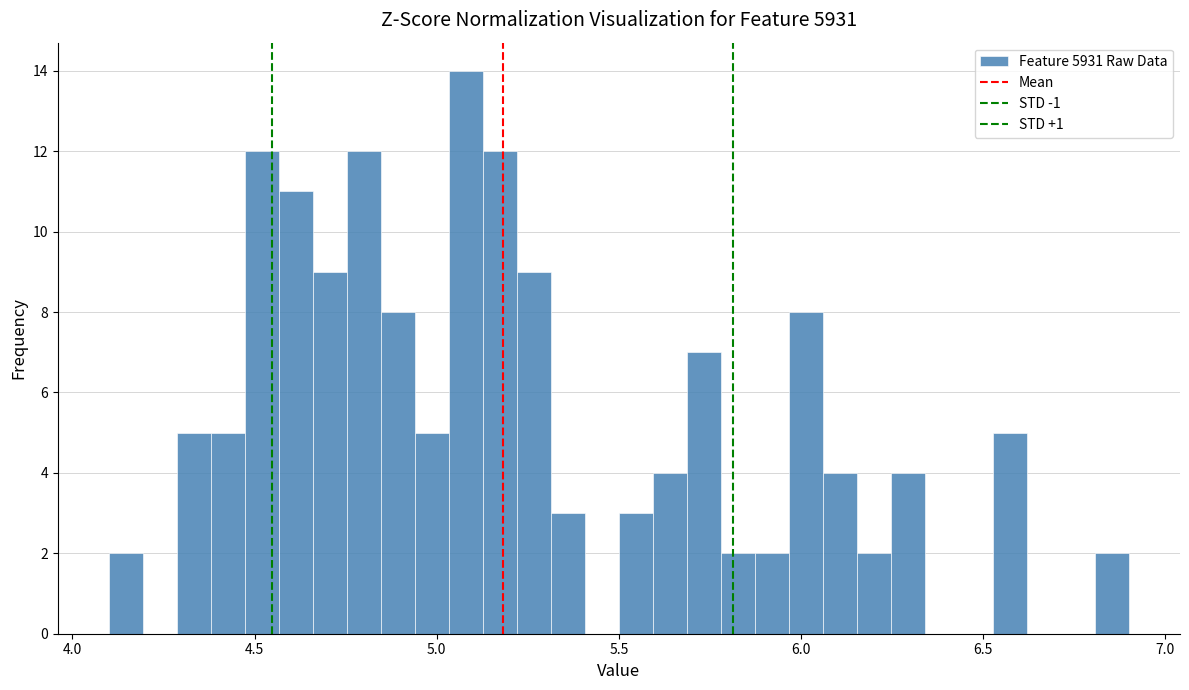

Read against the x-axis, roughly where is the centre of the tallest bar?

5.10